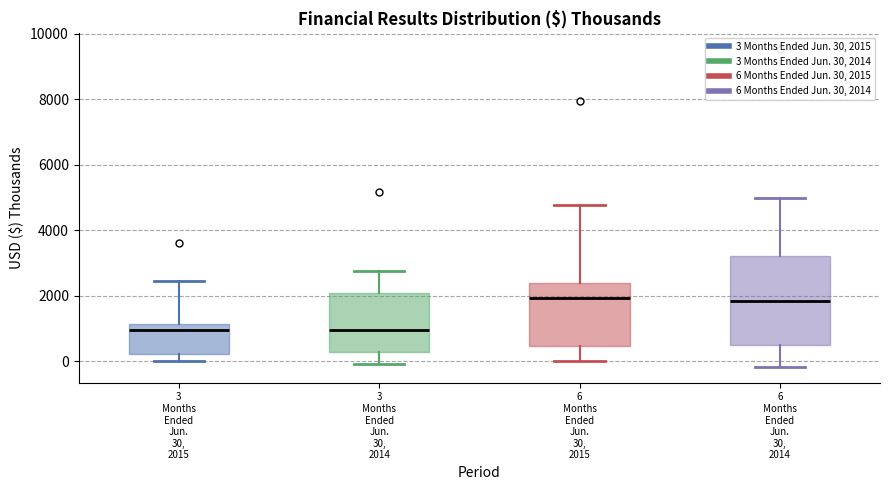

Reading left to right, transcribe this box plot: for each box, give where its median line is, the range the box spans, and where its two whiskers end, as read against the y-axis. The values are not printed on the chart, so give them approximately, as read against the axis.

3 Months Ended Jun. 30, 2015: median 1000, box 200 to 1200, whiskers 0 to 2400
3 Months Ended Jun. 30, 2014: median 1000, box 200 to 2000, whiskers 0 to 2800
6 Months Ended Jun. 30, 2015: median 2000, box 400 to 2400, whiskers 0 to 4800
6 Months Ended Jun. 30, 2014: median 1800, box 600 to 3200, whiskers -200 to 5000